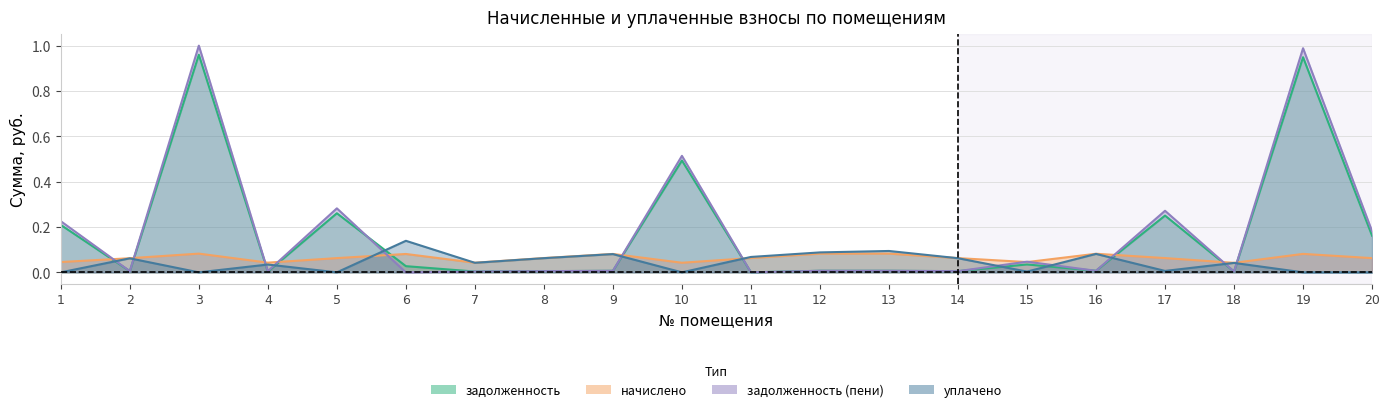

At how many categories does at least one series exceed 0?

20